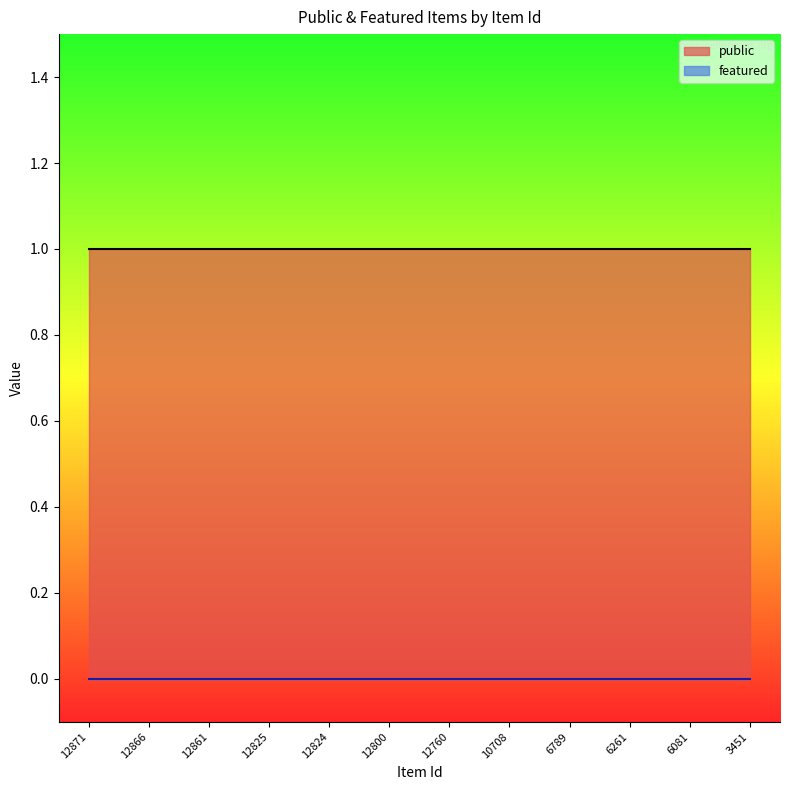

Reading left to right, extract all data points from this chart.

public: 1	1	1	1	1	1	1	1	1	1	1	1
featured: 0	0	0	0	0	0	0	0	0	0	0	0